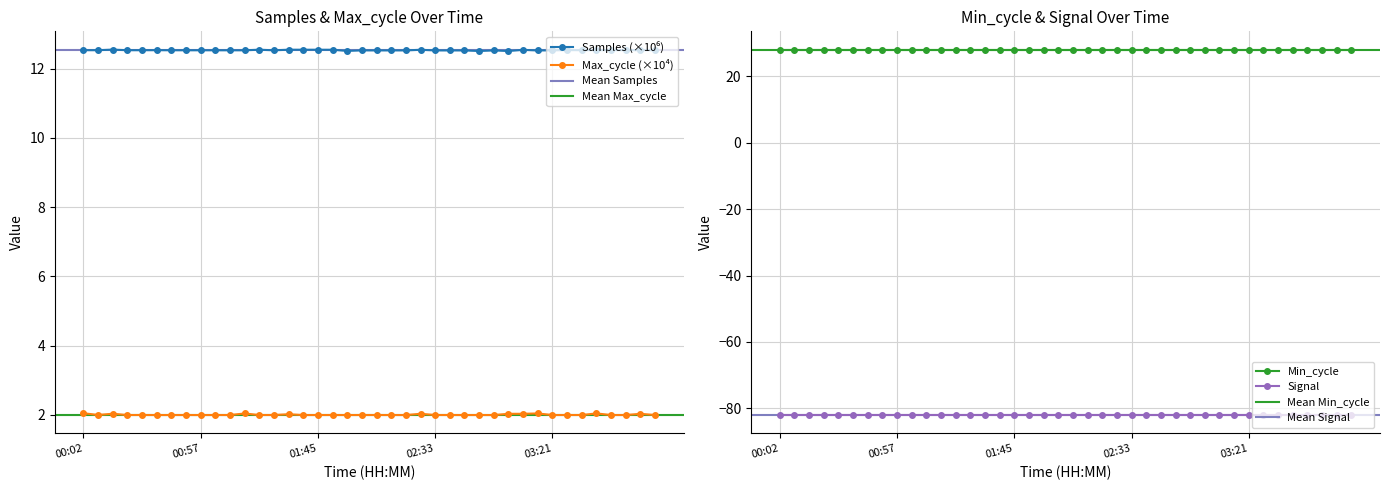

Which series has the widest spread of values?

Max_cycle